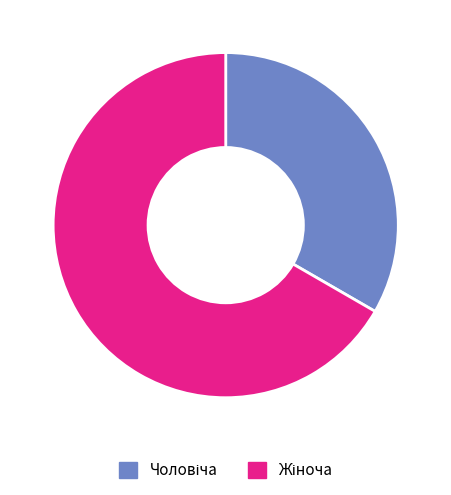

Is there a majority slice in this chart?

Yes